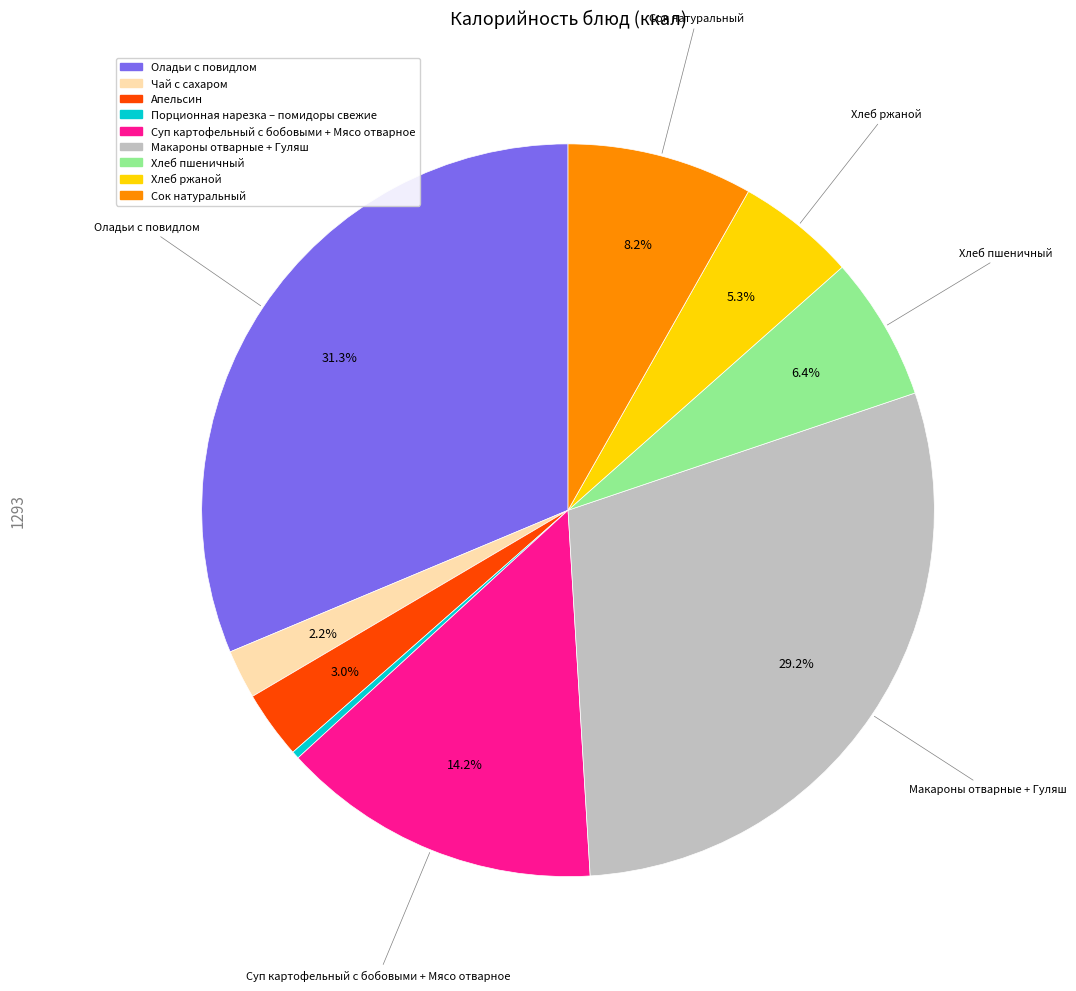

Which category has the biggest portion of the pie?

Оладьи с повидлом